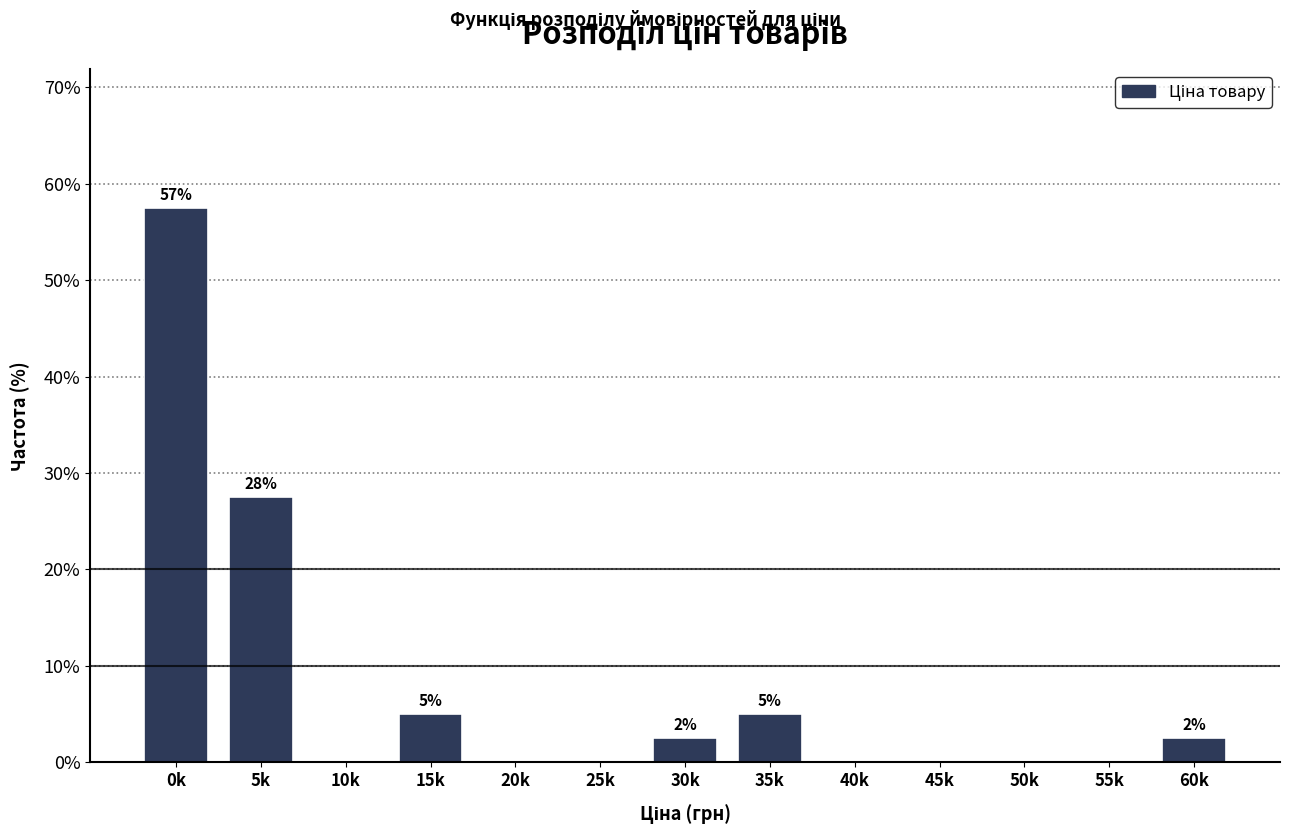

Reading left to right, what are all the values shown in this chart?

0k=57.5	5k=27.5	10k=0.0	15k=5.0	20k=0.0	25k=0.0	30k=2.5	35k=5.0	40k=0.0	45k=0.0	50k=0.0	55k=0.0	60k=2.5